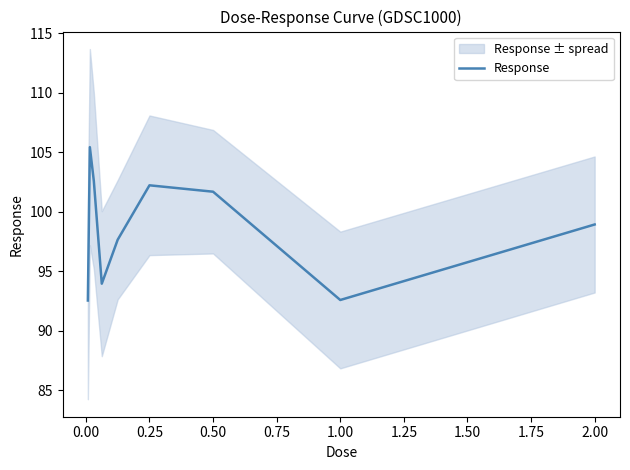

What is the difference between the maximum and second lowest values?

12.8